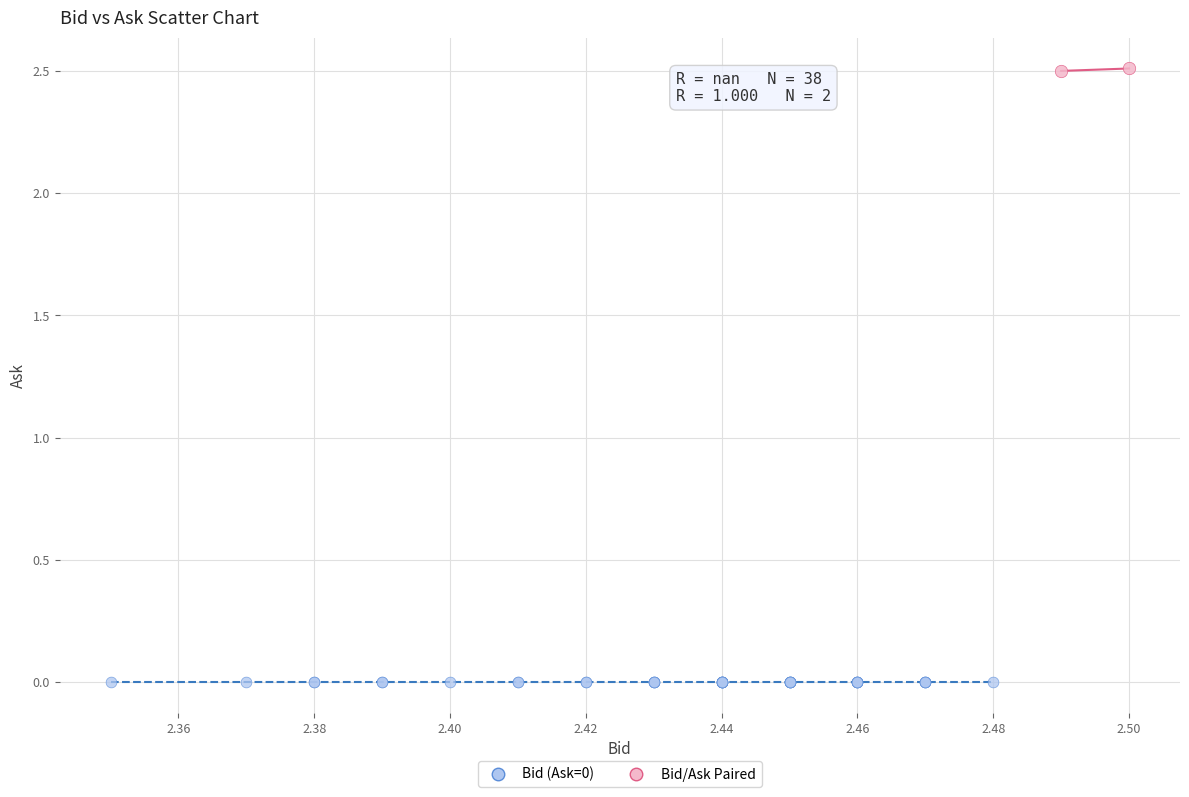

What are all the series names shown in the legend?

Bid (Ask=0), Bid/Ask Paired